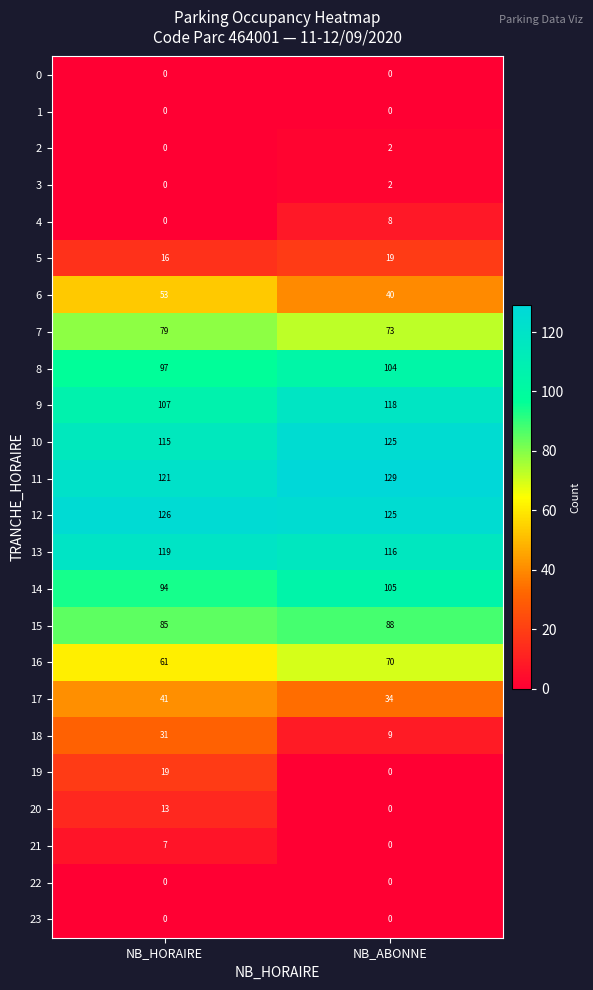

The value of 11 at NB_HORAIRE is 78. True or false?

False